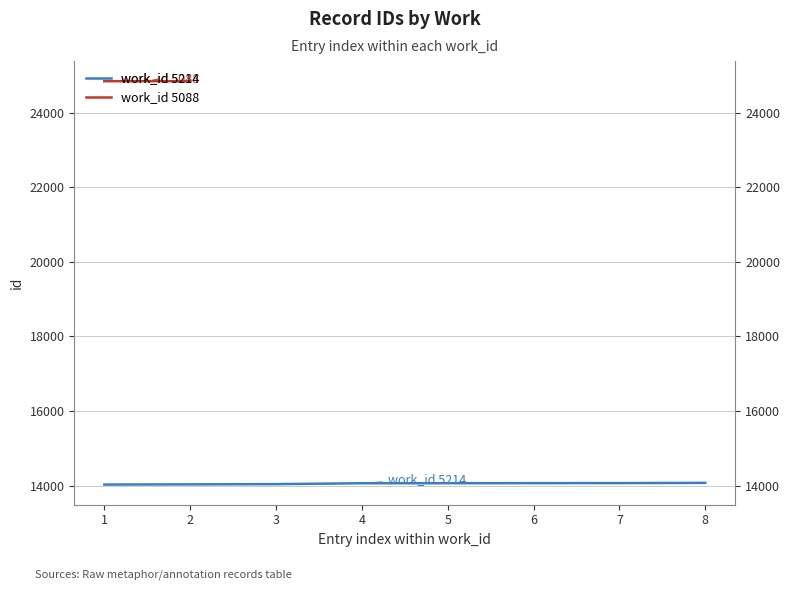

Is this an area chart (filled region under the line)?

No